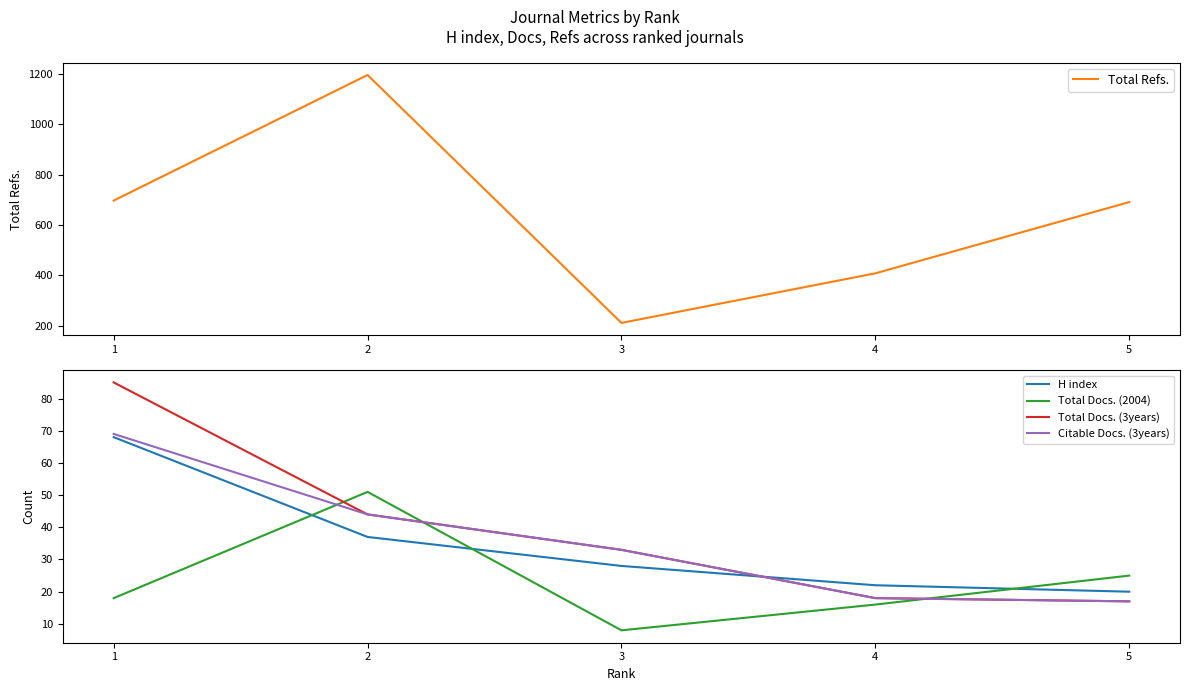

Which category has the lowest value in the H index series?

5